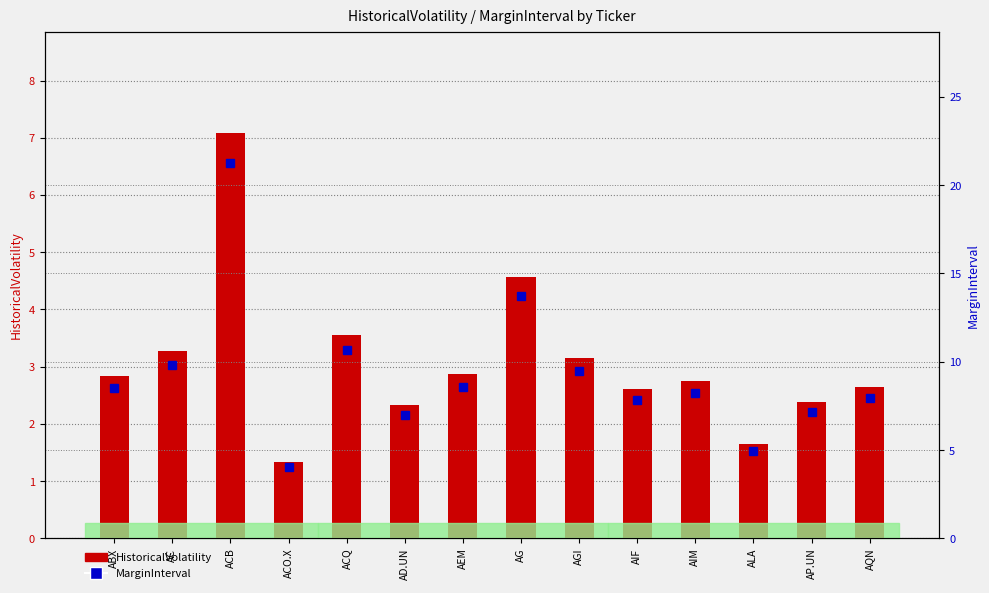

What is the greatest value displayed?

21.2